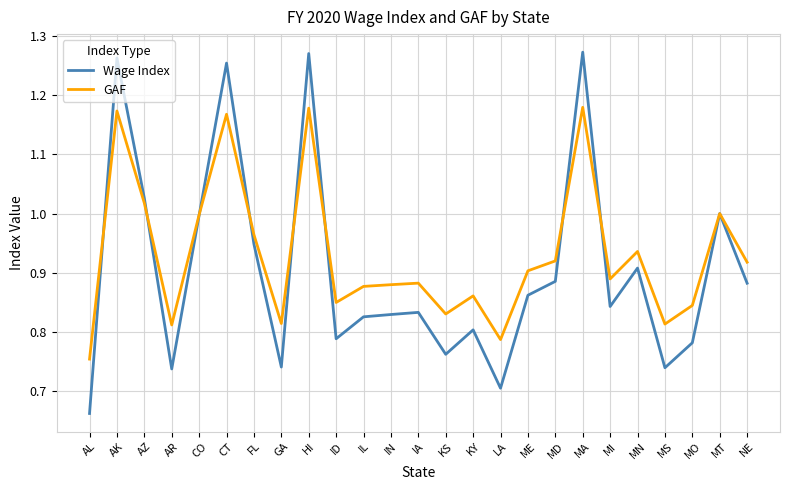

At which label does Wage Index reach its minimum?

AL